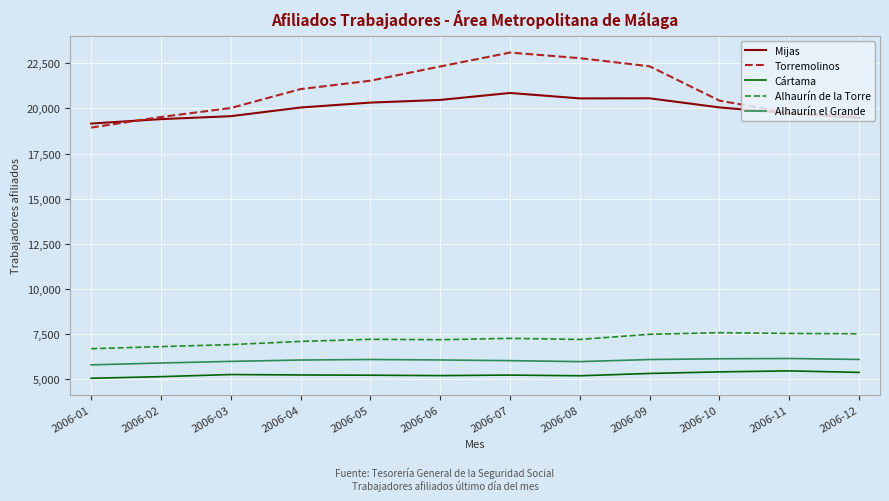

Count the number of data series in this chart.

5